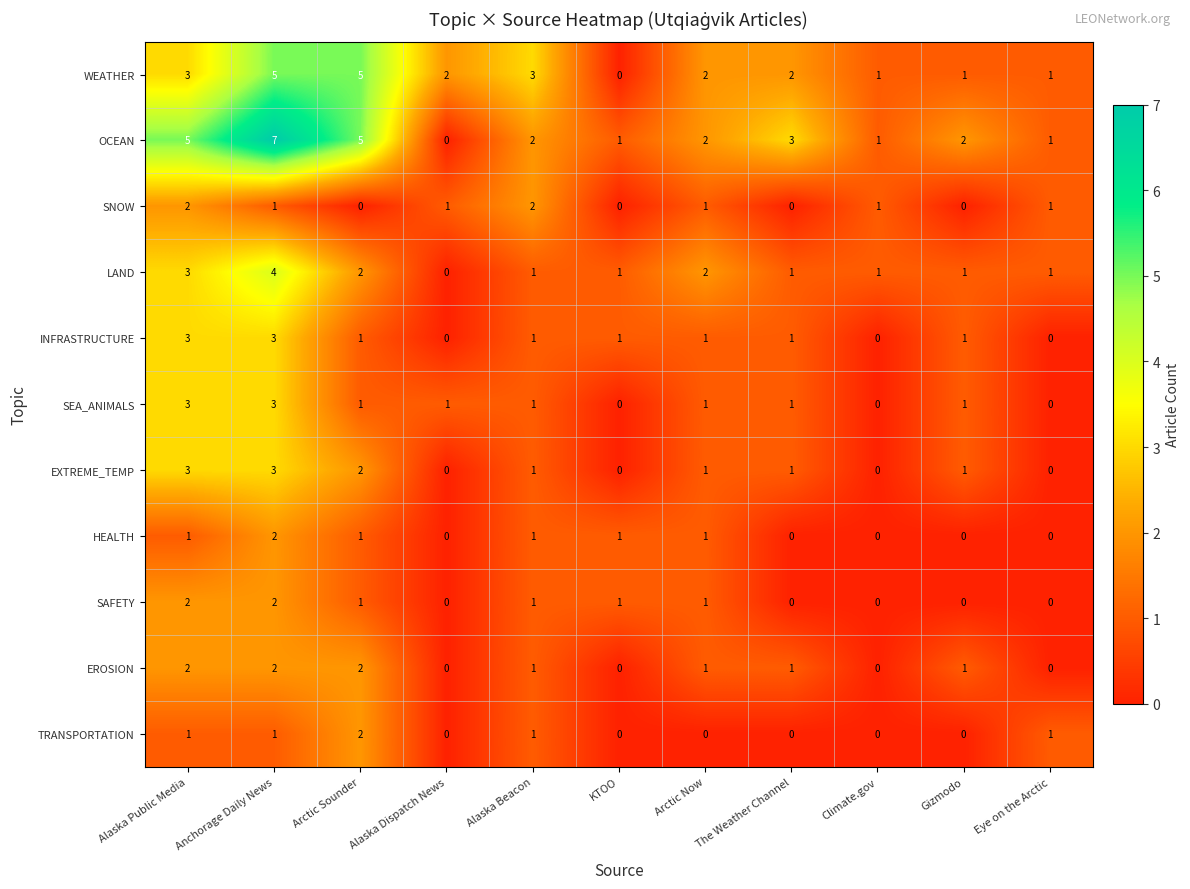

How many positive values does the TRANSPORTATION series have?

5